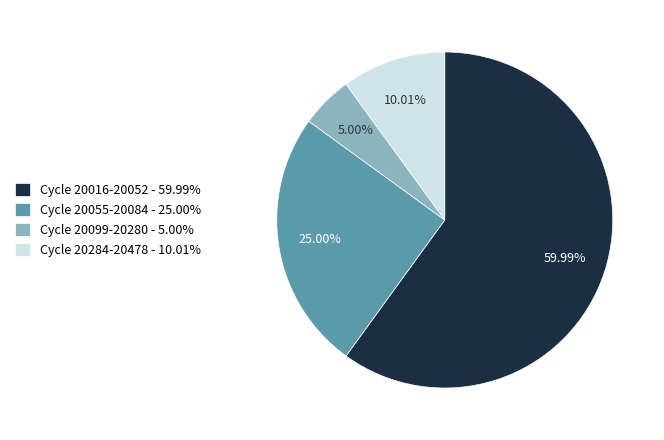

Is there any slice that represents more than half of the pie?

Yes